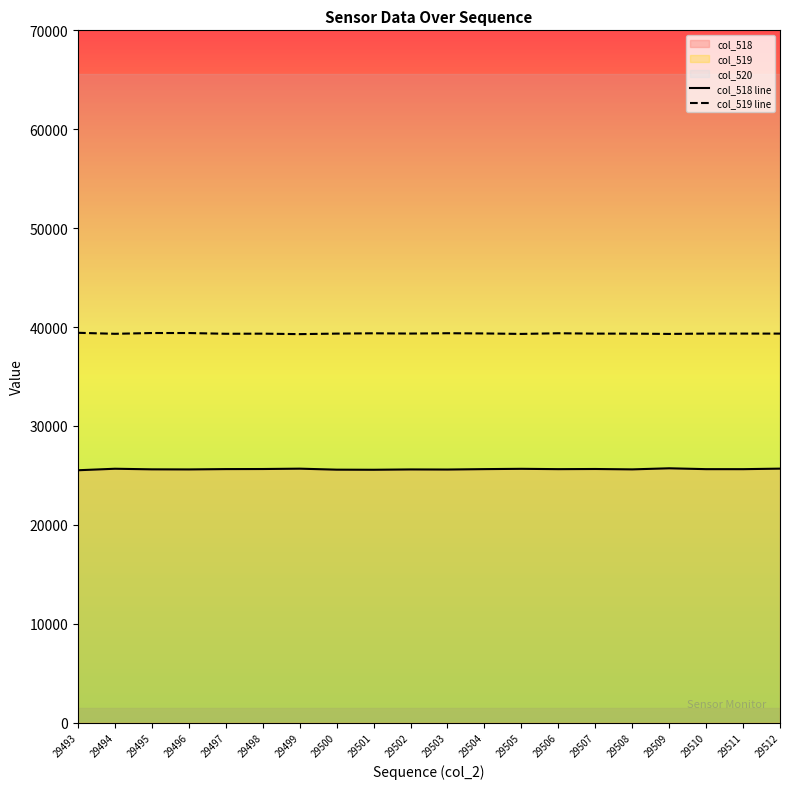

Where is the first local minimum for col_519 line?

29494